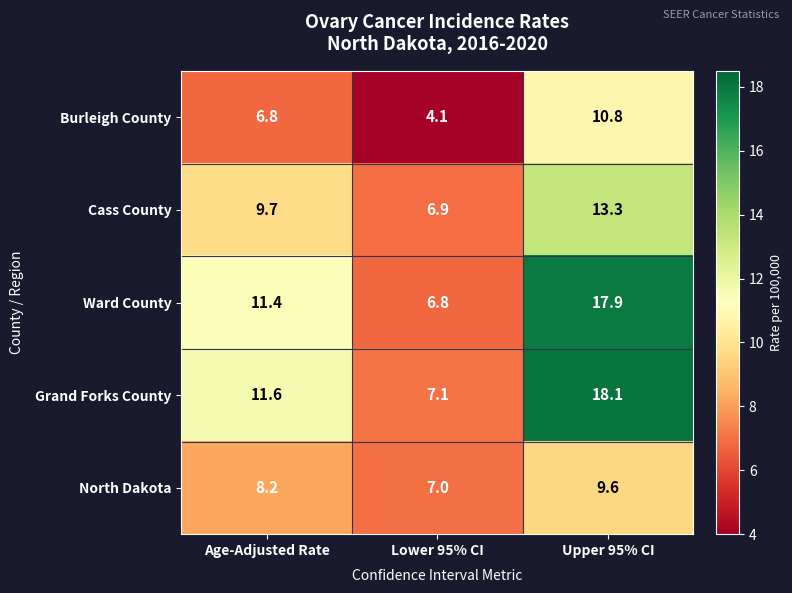

Rank the series by their maximum value, from highest to lowest.

Grand Forks County, Ward County, Cass County, Burleigh County, North Dakota